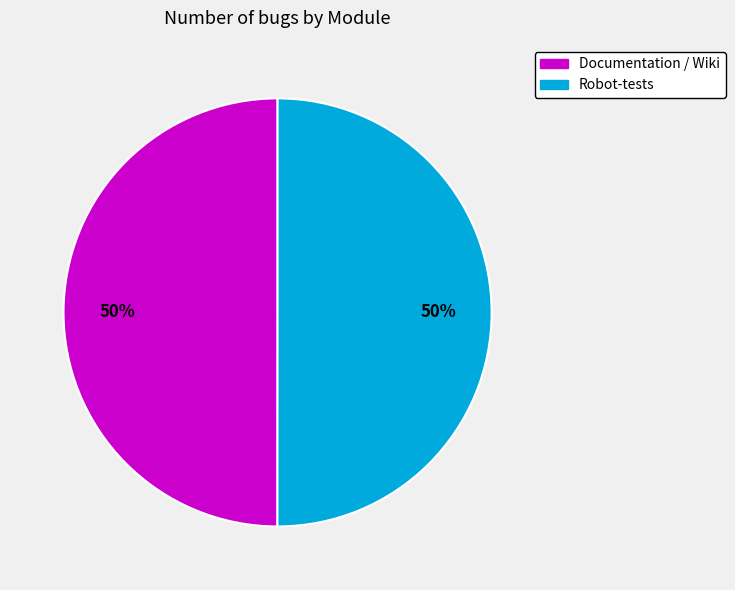

Combined, do Documentation / Wiki and Robot-tests account for over 50%?

Yes